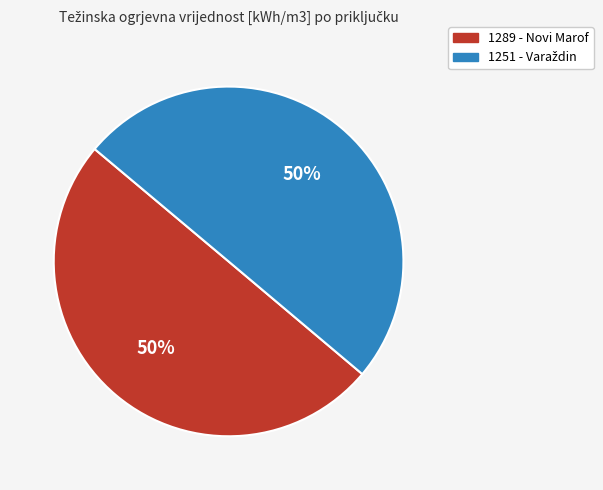

To the nearest percent, what is the average slice percentage?

50%